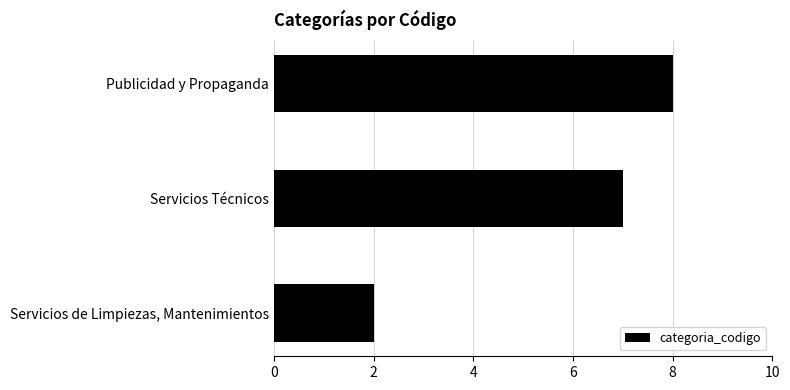

List the labels in order of value, largest first.

Publicidad y Propaganda, Servicios Técnicos, Servicios de Limpiezas, Mantenimientos